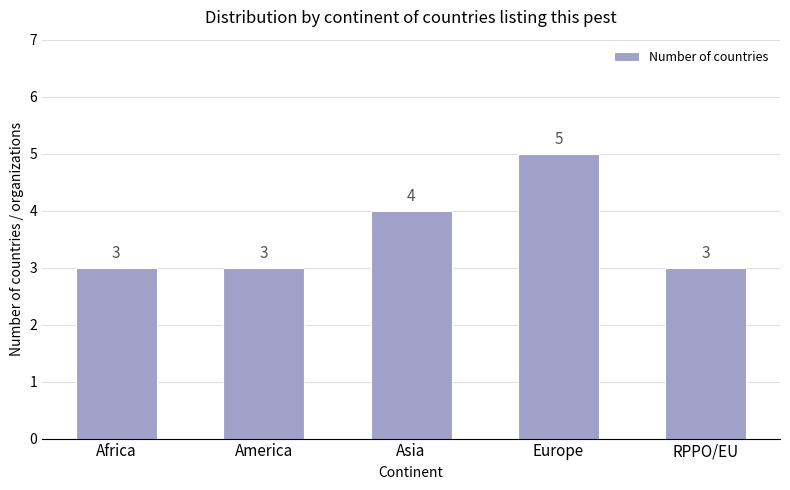

Approximately how many times larger is the value at Africa compared to Europe?

0.6